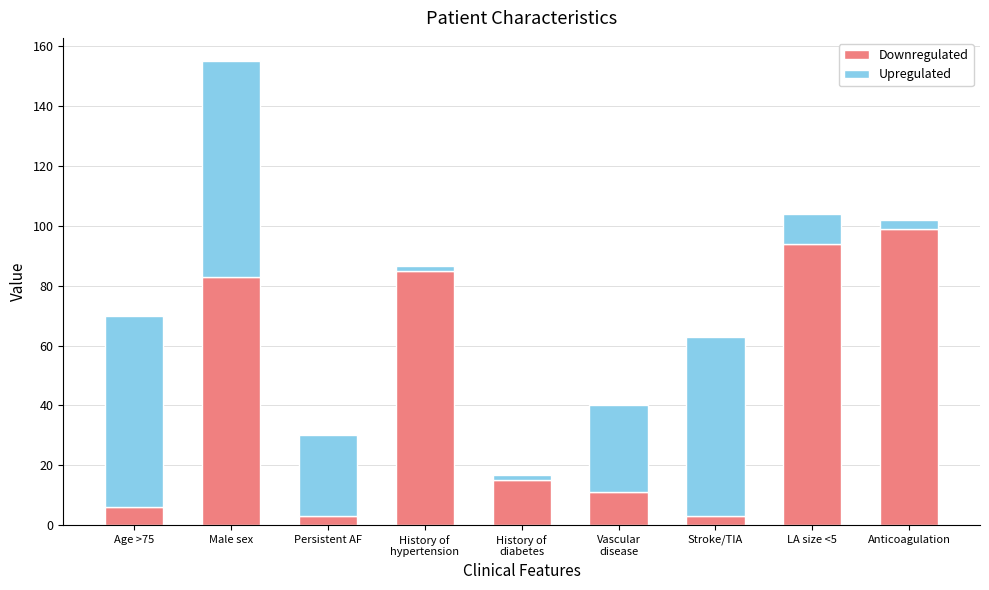

How many distinct data groups are displayed?

2